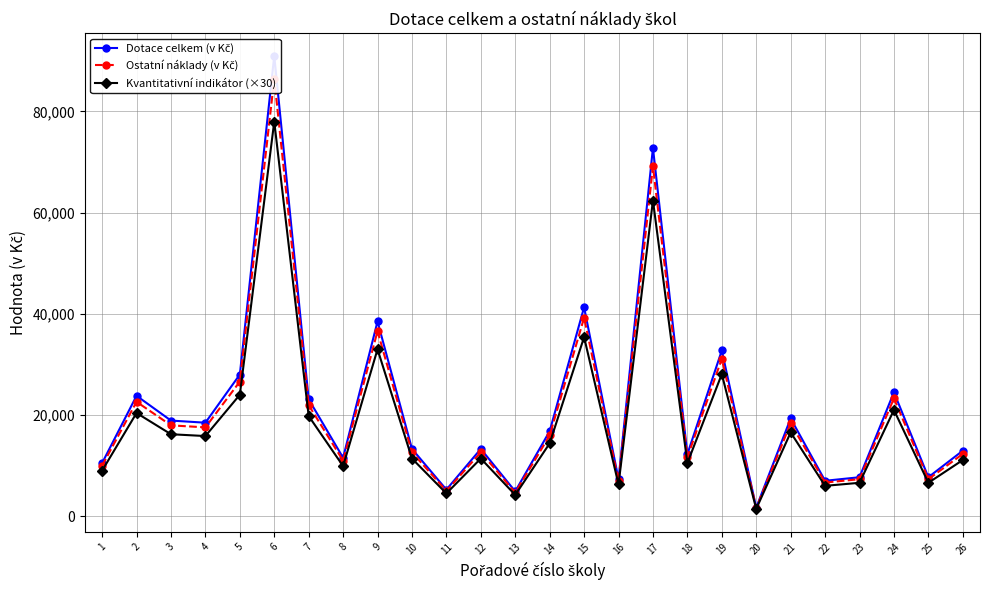

How many interior local peaks does the Kvantitativní indikátor (×30) series have?

9